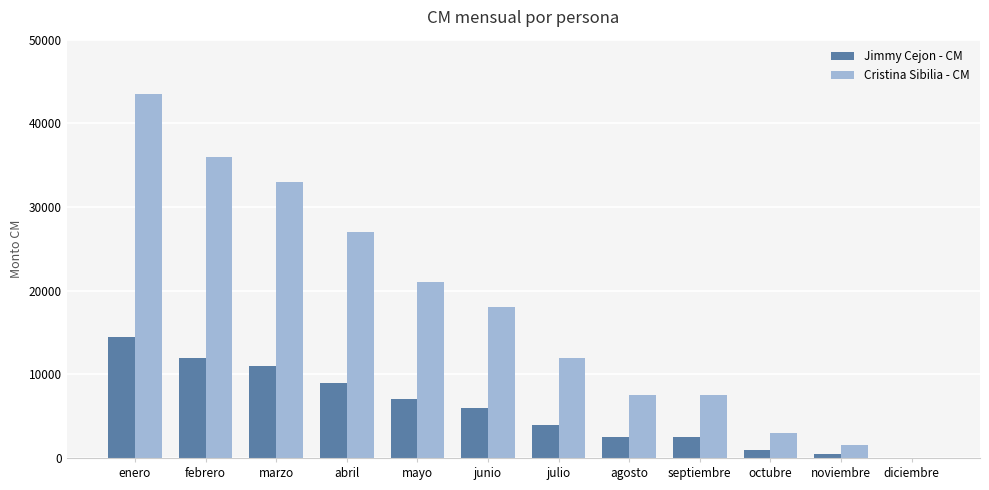

The value of Cristina Sibilia - CM at junio is 8686. True or false?

False